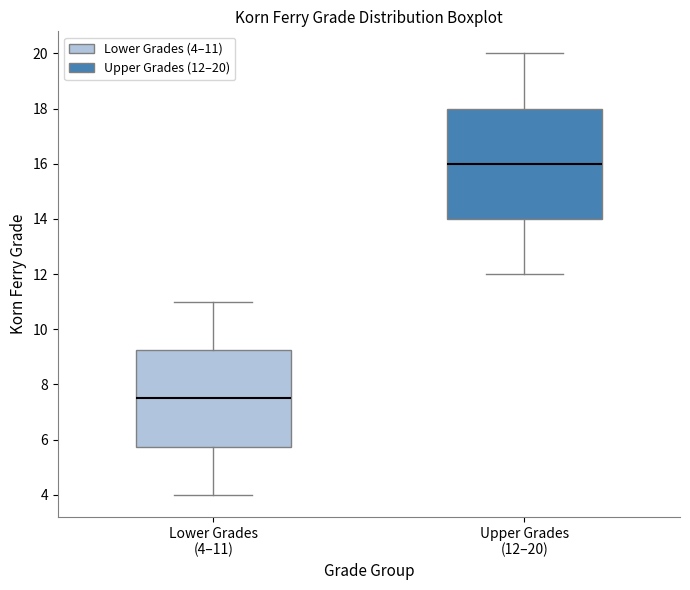

Which box has the lowest median line?

Lower Grades (4–11)